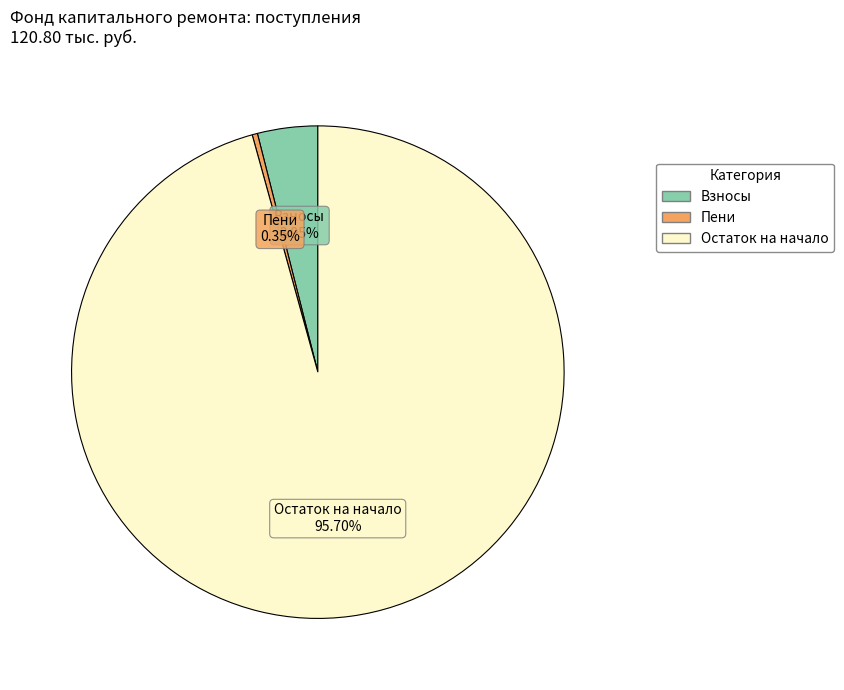

Count the number of slices in the pie.

3